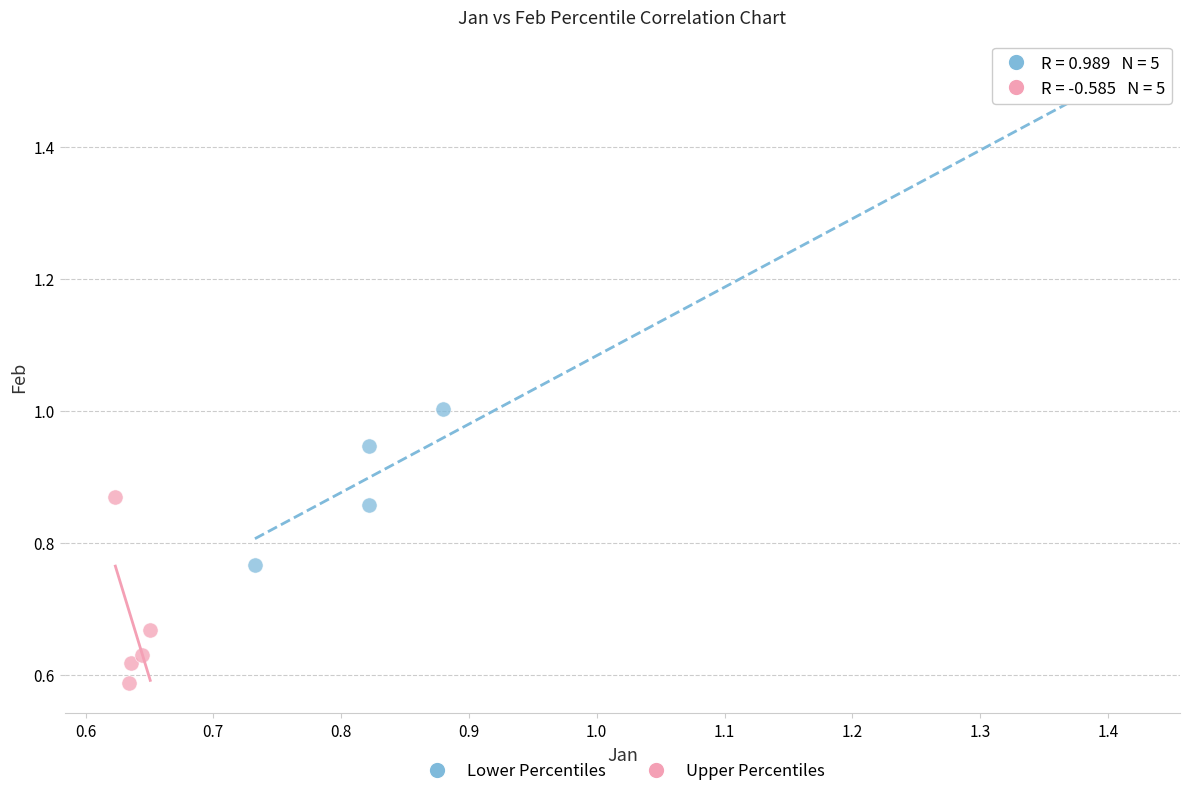

Which series has the widest spread of Y values?

Lower Percentiles